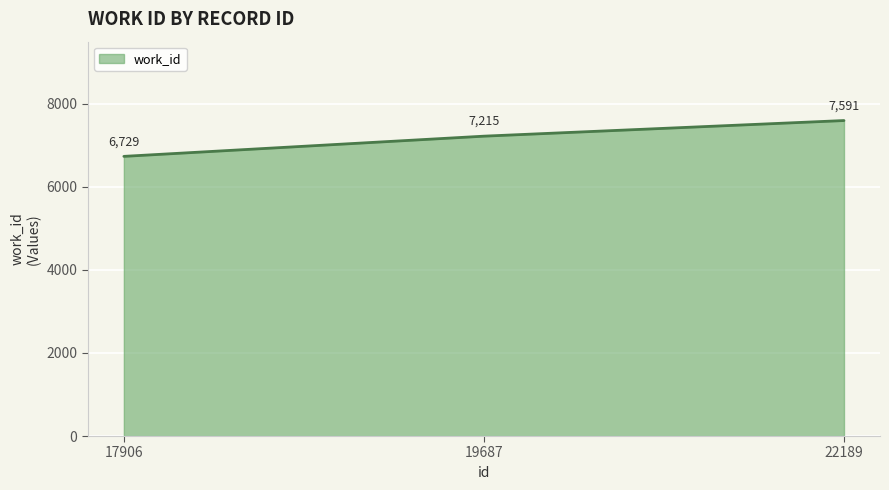

What is the change in value from 17906 to 19687?

+486